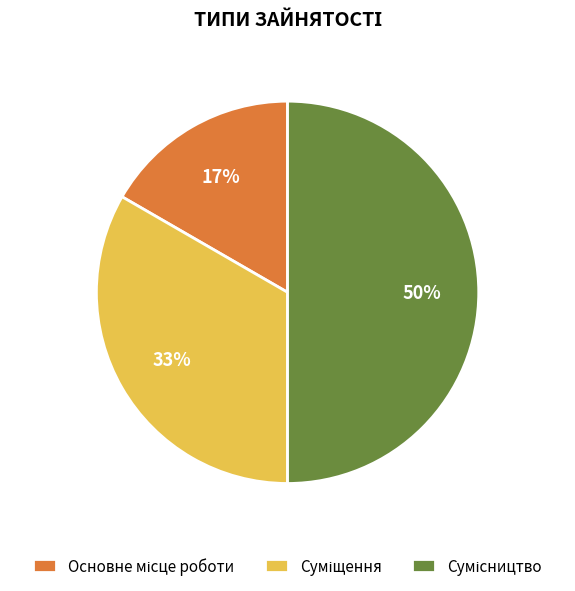

To the nearest percent, what is the average slice percentage?

33%